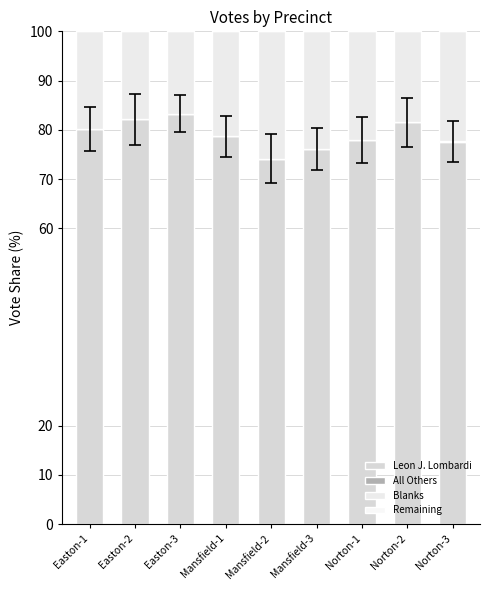

Are the bars grouped side by side (vs. stacked)?

No